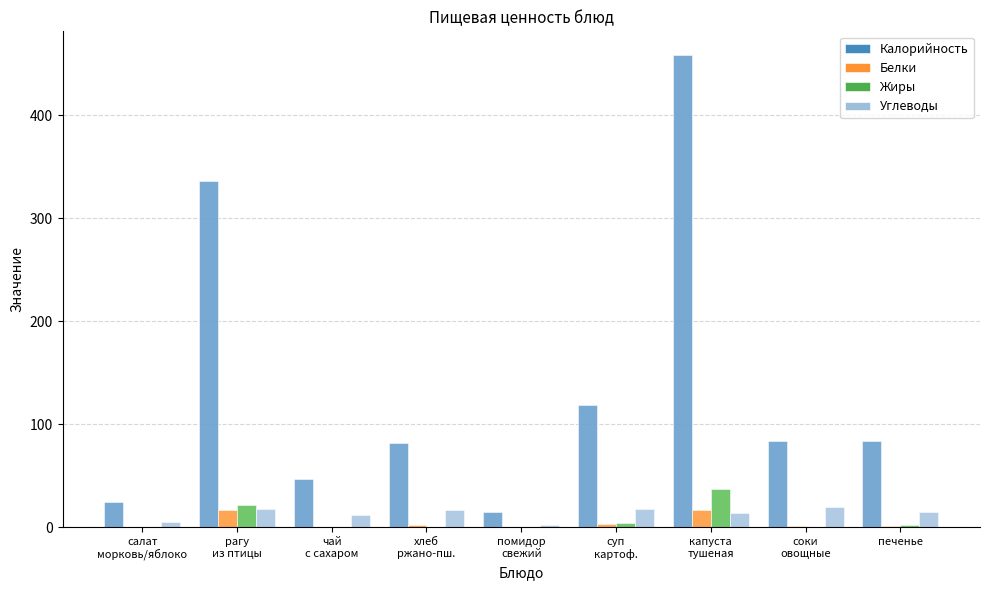

What are all the series names shown in the legend?

Калорийность, Белки, Жиры, Углеводы